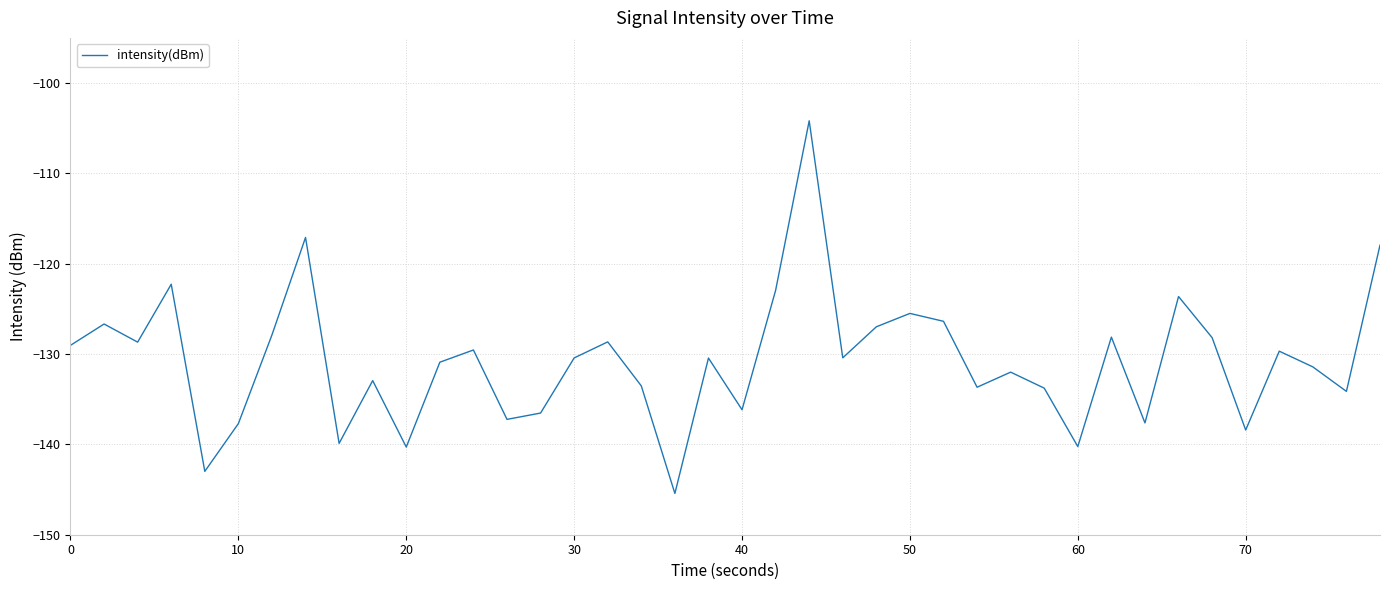

What is the minimum value shown in the chart?

-145.4